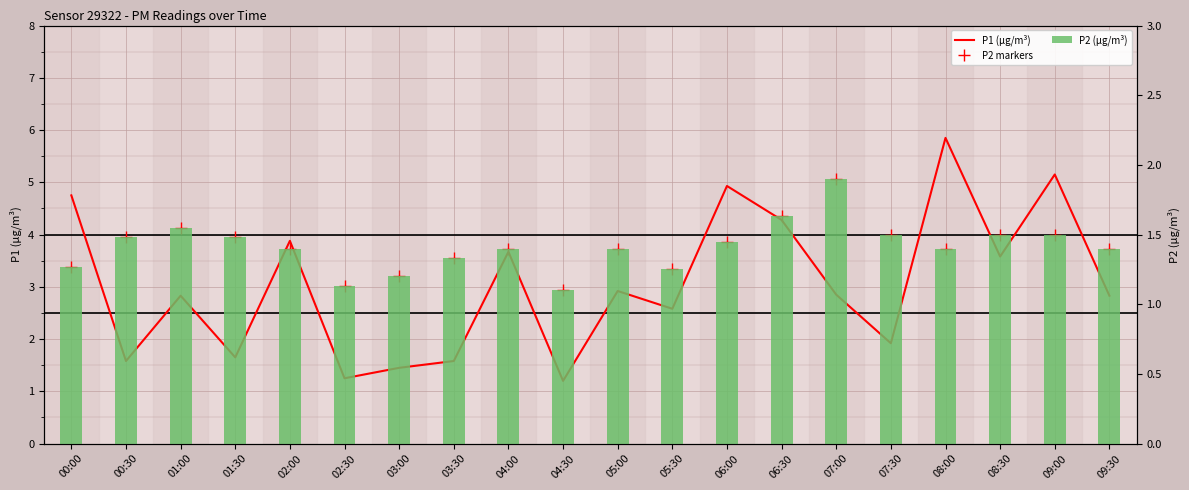

Which series has the largest total across all categories?

P2 markers